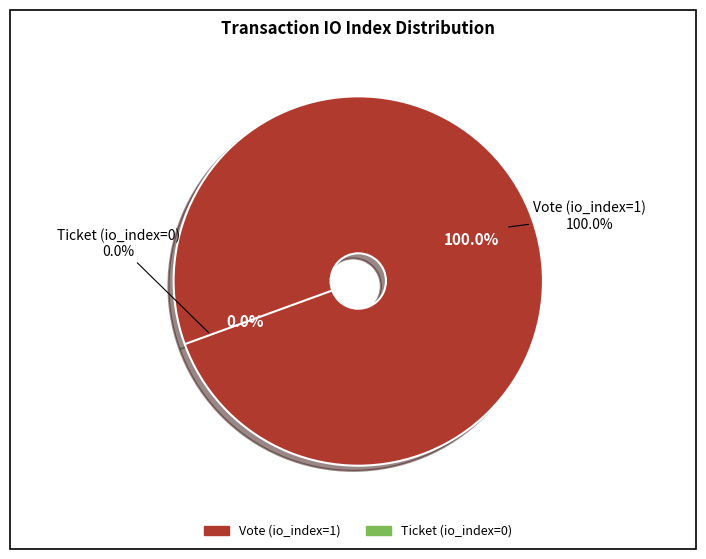

Which category has the smallest portion of the pie?

Ticket (io_index=0)